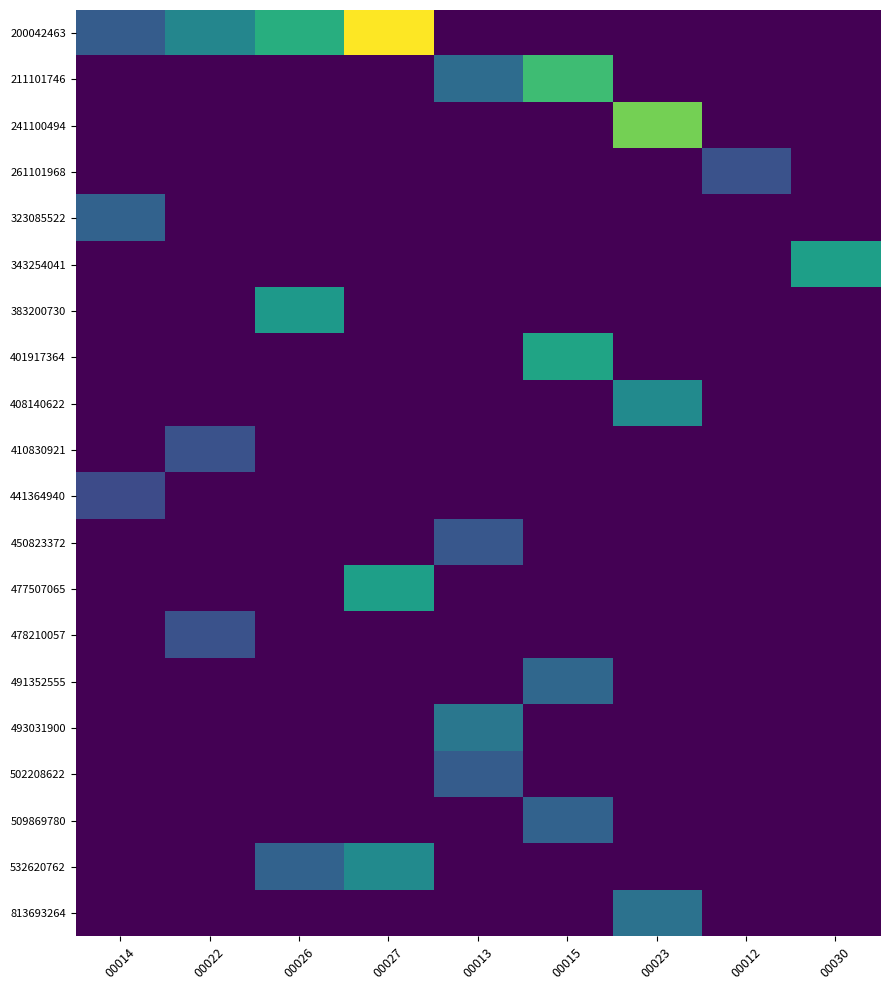

Reading right to left, extract all data points from this chart.

200042463: 00030=0	00012=0	00023=0	00015=0	00013=0	00027=48	00026=30	00022=22	00014=14
211101746: 00030=0	00012=0	00023=0	00015=33	00013=17	00027=0	00026=0	00022=0	00014=0
241100494: 00030=0	00012=0	00023=38	00015=0	00013=0	00027=0	00026=0	00022=0	00014=0
261101968: 00030=0	00012=12	00023=0	00015=0	00013=0	00027=0	00026=0	00022=0	00014=0
323085522: 00030=0	00012=0	00023=0	00015=0	00013=0	00027=0	00026=0	00022=0	00014=15
343254041: 00030=27	00012=0	00023=0	00015=0	00013=0	00027=0	00026=0	00022=0	00014=0
383200730: 00030=0	00012=0	00023=0	00015=0	00013=0	00027=0	00026=26	00022=0	00014=0
401917364: 00030=0	00012=0	00023=0	00015=28	00013=0	00027=0	00026=0	00022=0	00014=0
408140622: 00030=0	00012=0	00023=23	00015=0	00013=0	00027=0	00026=0	00022=0	00014=0
410830921: 00030=0	00012=0	00023=0	00015=0	00013=0	00027=0	00026=0	00022=12	00014=0
441364940: 00030=0	00012=0	00023=0	00015=0	00013=0	00027=0	00026=0	00022=0	00014=11
450823372: 00030=0	00012=0	00023=0	00015=0	00013=13	00027=0	00026=0	00022=0	00014=0
477507065: 00030=0	00012=0	00023=0	00015=0	00013=0	00027=27	00026=0	00022=0	00014=0
478210057: 00030=0	00012=0	00023=0	00015=0	00013=0	00027=0	00026=0	00022=12	00014=0
491352555: 00030=0	00012=0	00023=0	00015=16	00013=0	00027=0	00026=0	00022=0	00014=0
493031900: 00030=0	00012=0	00023=0	00015=0	00013=19	00027=0	00026=0	00022=0	00014=0
502208622: 00030=0	00012=0	00023=0	00015=0	00013=14	00027=0	00026=0	00022=0	00014=0
509869780: 00030=0	00012=0	00023=0	00015=15	00013=0	00027=0	00026=0	00022=0	00014=0
532620762: 00030=0	00012=0	00023=0	00015=0	00013=0	00027=23	00026=15	00022=0	00014=0
813693264: 00030=0	00012=0	00023=18	00015=0	00013=0	00027=0	00026=0	00022=0	00014=0